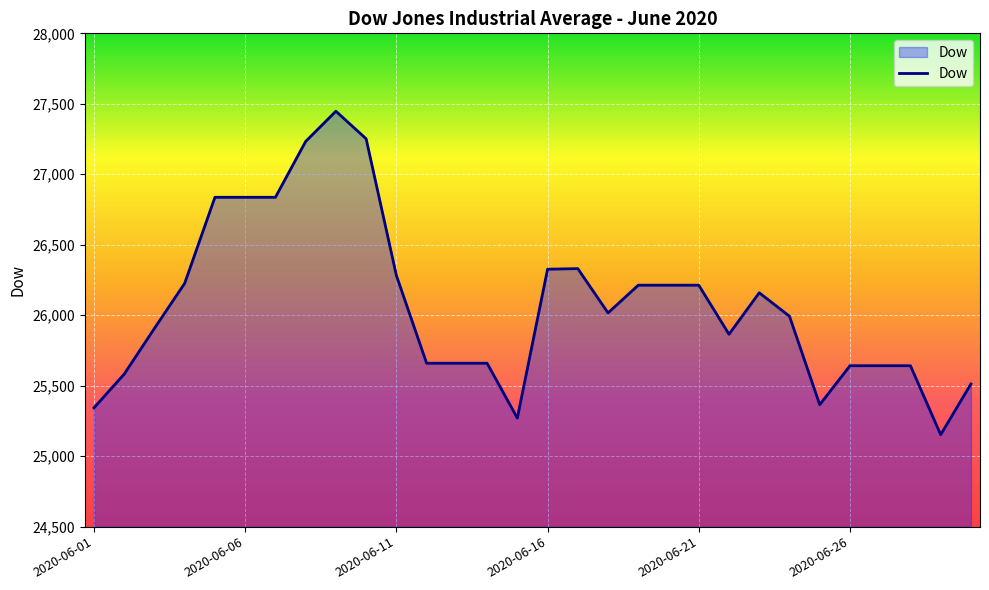

What is the greatest value displayed?

27447.4